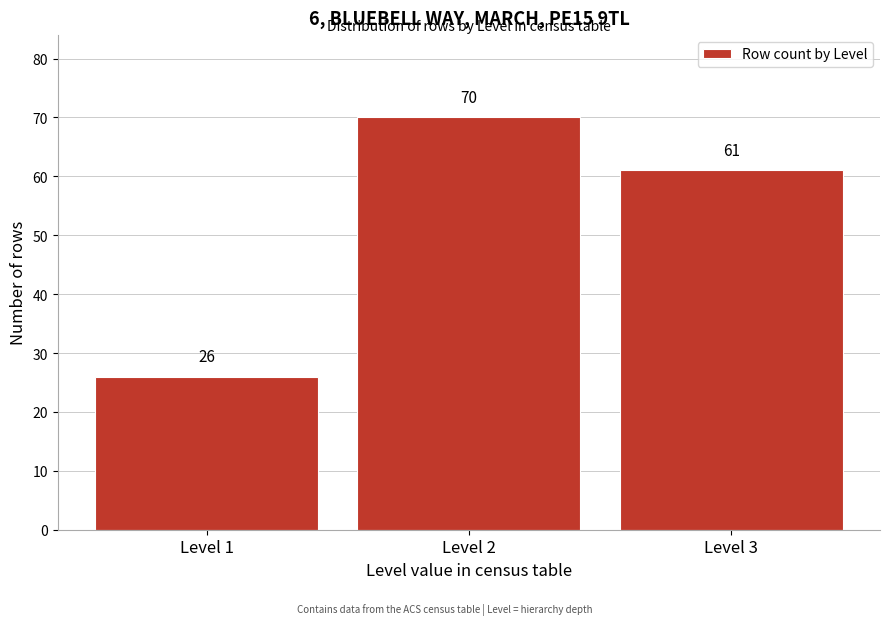

Reading left to right, transcribe all the data shown in this chart.

Level 1=26	Level 2=70	Level 3=61